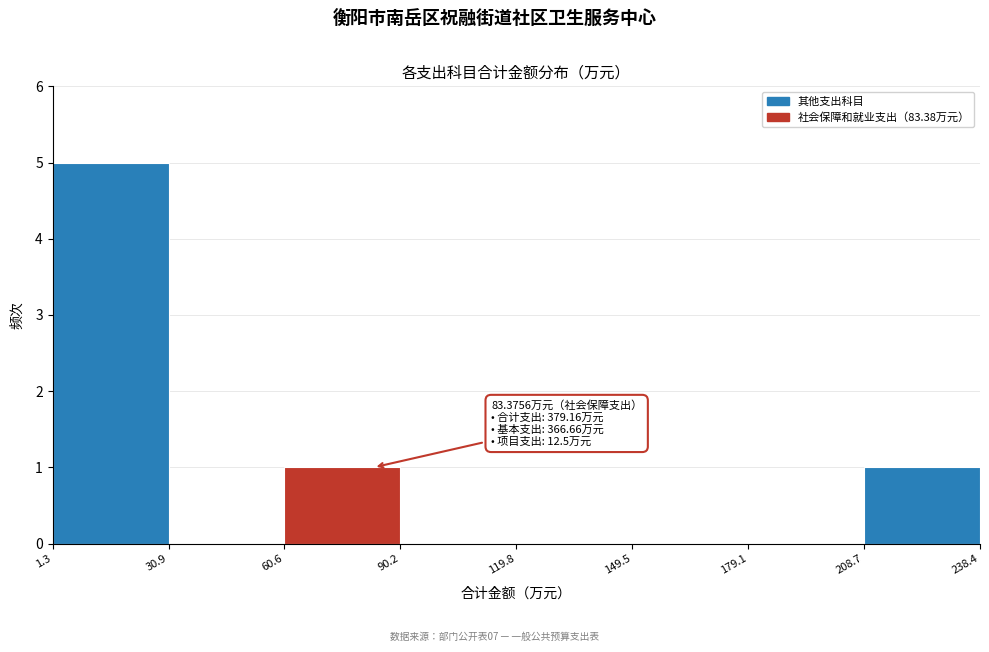

Over which range of the x-axis is the bar tallest?

1.3 to 30.9